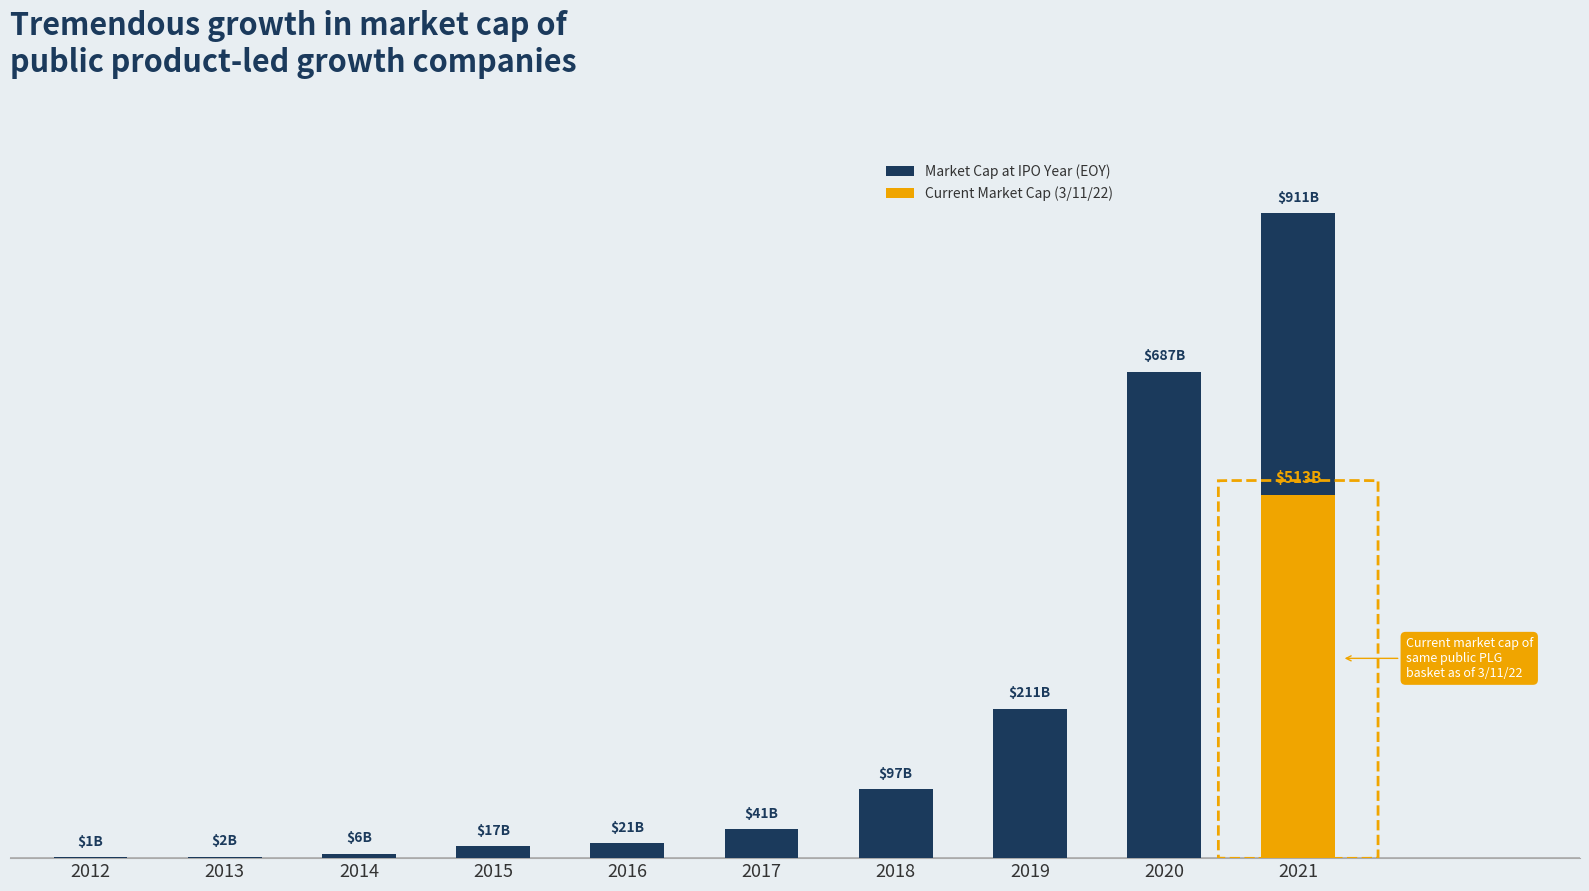

Reading left to right, what are all the values shown in this chart?

1	2	6	17	21	41	97	211	687	911